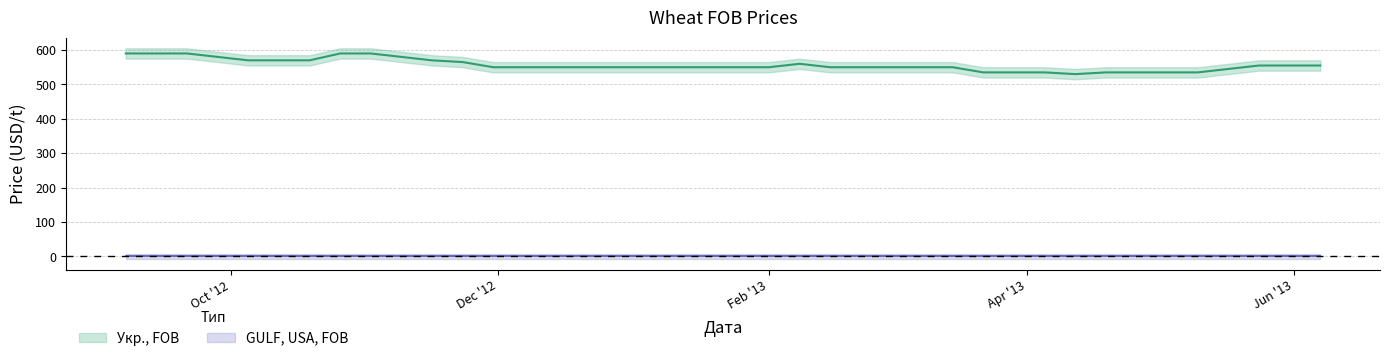

Where is the first local maximum?

2013-02-08